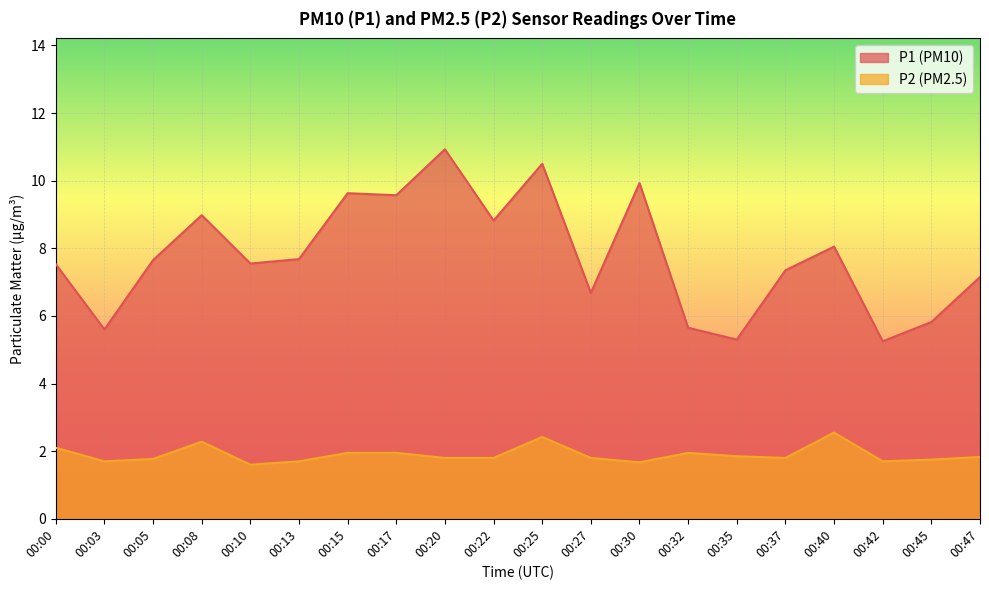

How many data points in P1 are above 7?

14